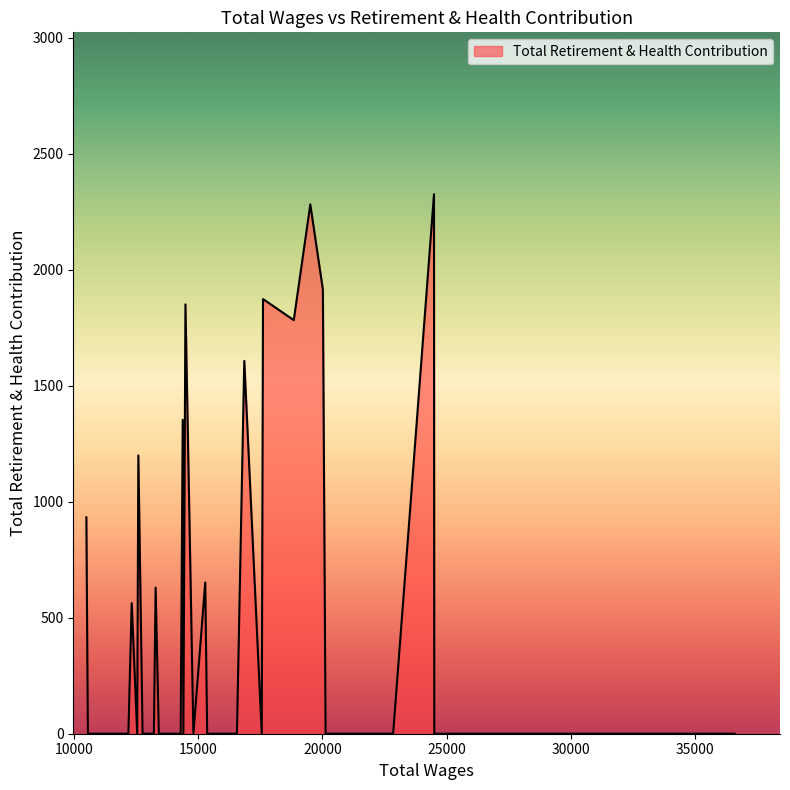

What is the difference between the maximum and minimum values?

2326